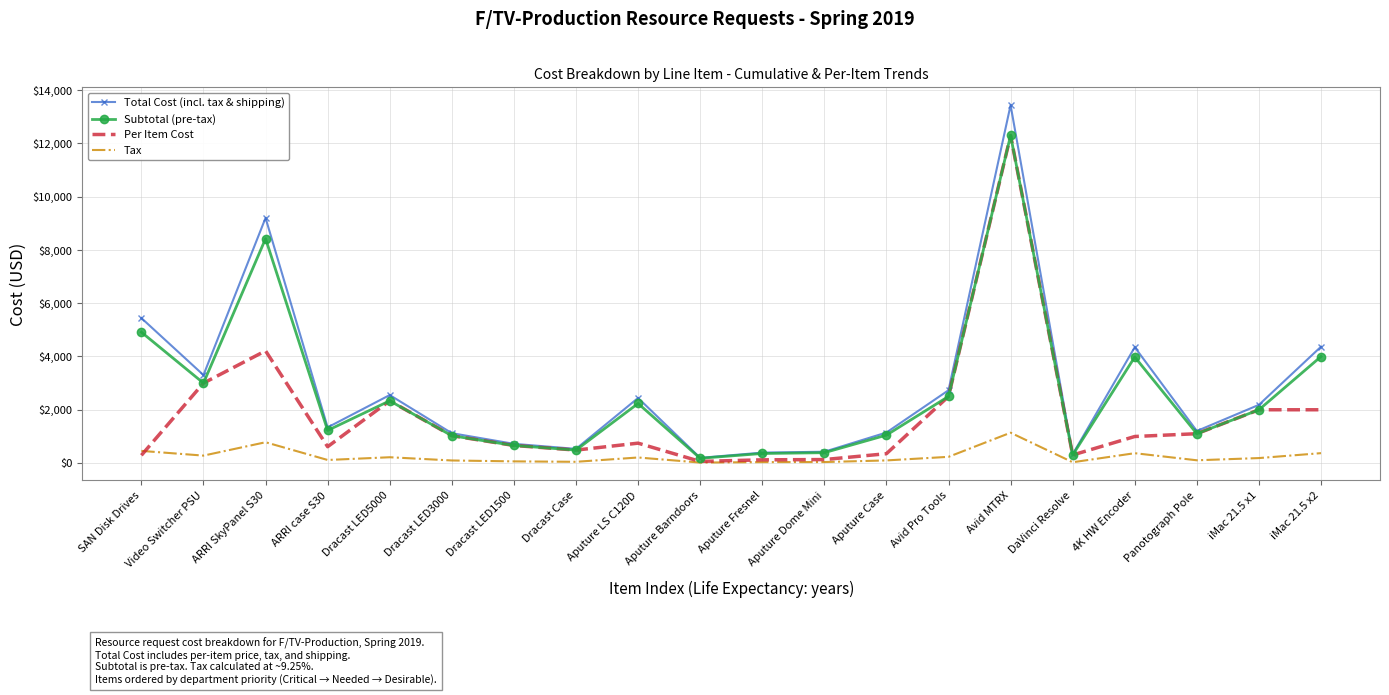

The value of Per Item Cost at Aputure Case is 349.0. True or false?

True